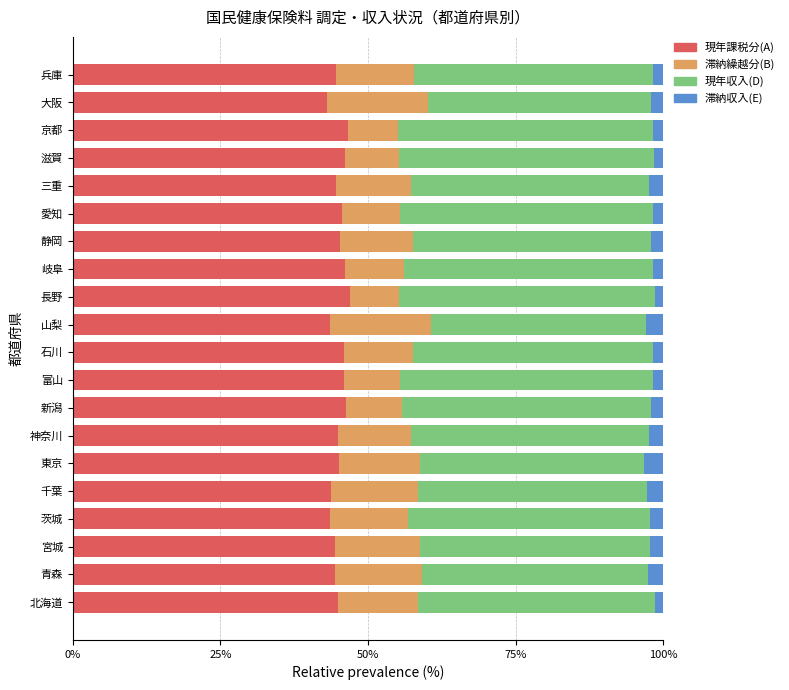

How many series are shown in this chart?

4